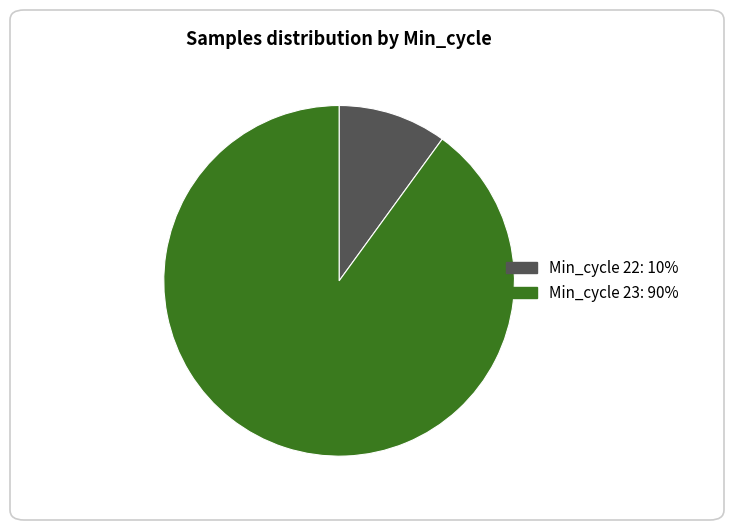

Is there any slice that represents more than half of the pie?

Yes